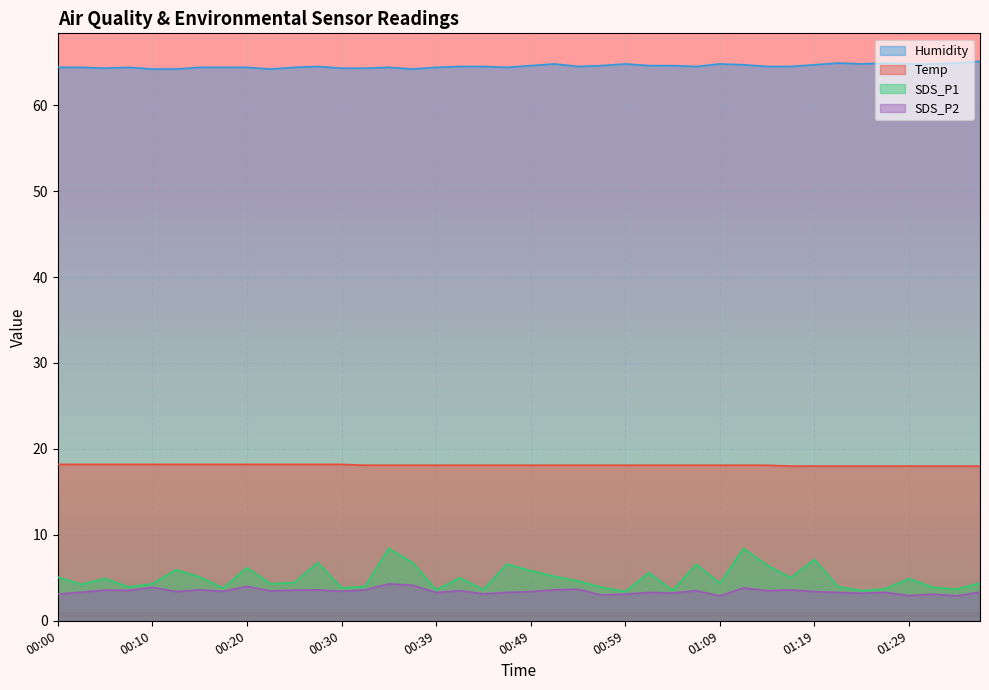

Is the value of Humidity at 01:04 greater than the value of Temp at 01:14?

Yes